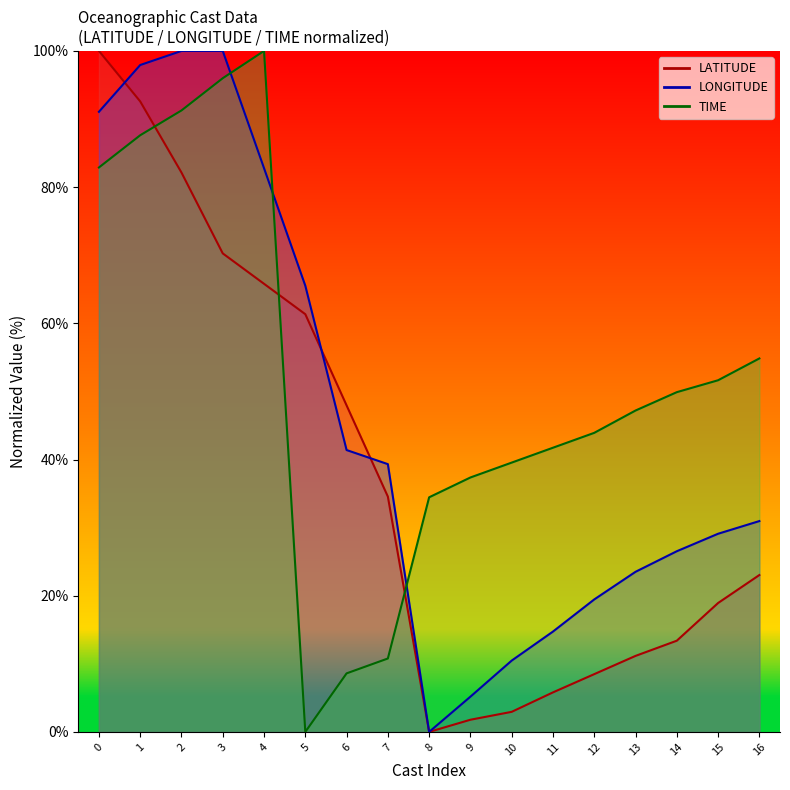

What is the spread (max minus min) of values at 28?

17.1